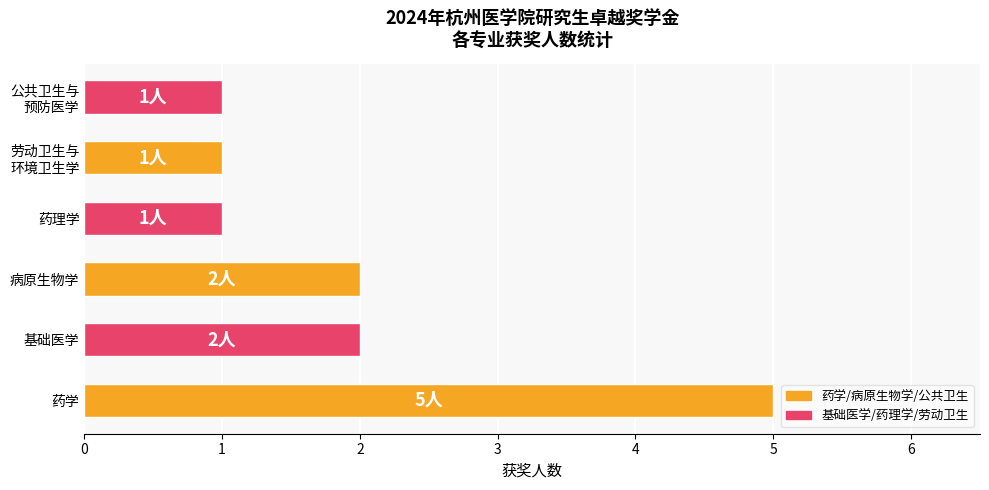

What is the maximum value shown in the chart?

5